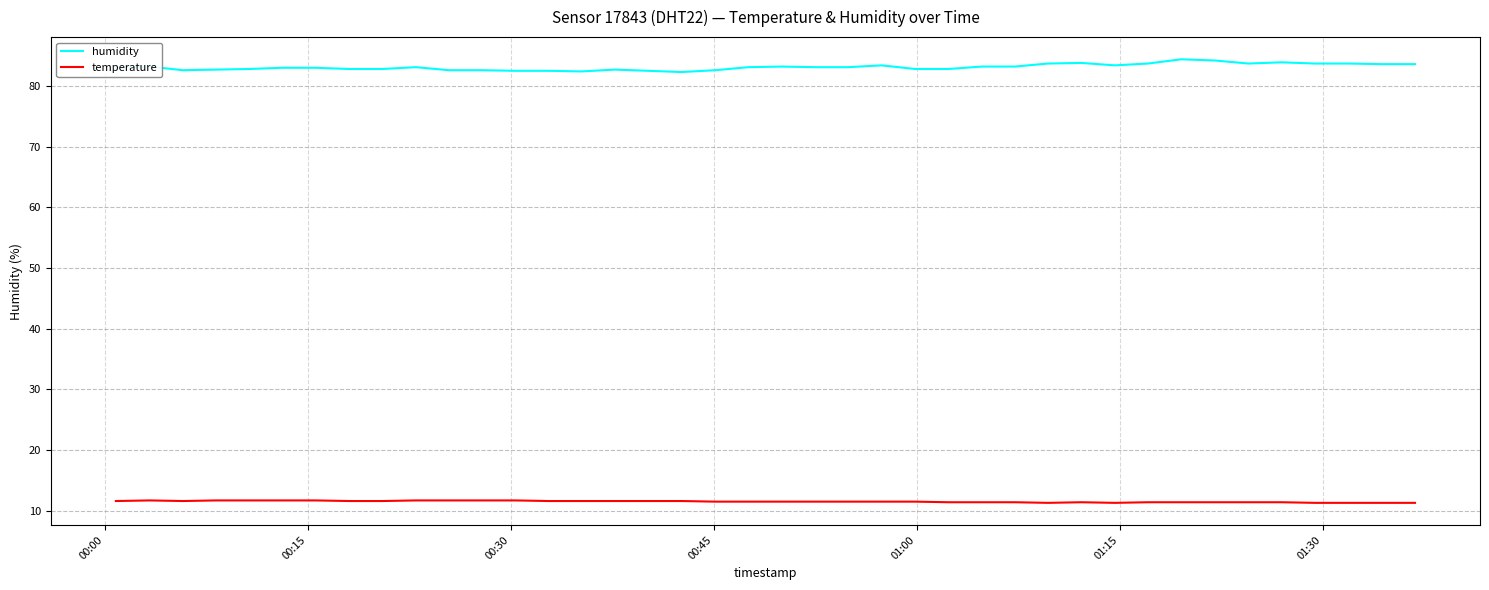

True or false: temperature and humidity cross at least once.

False